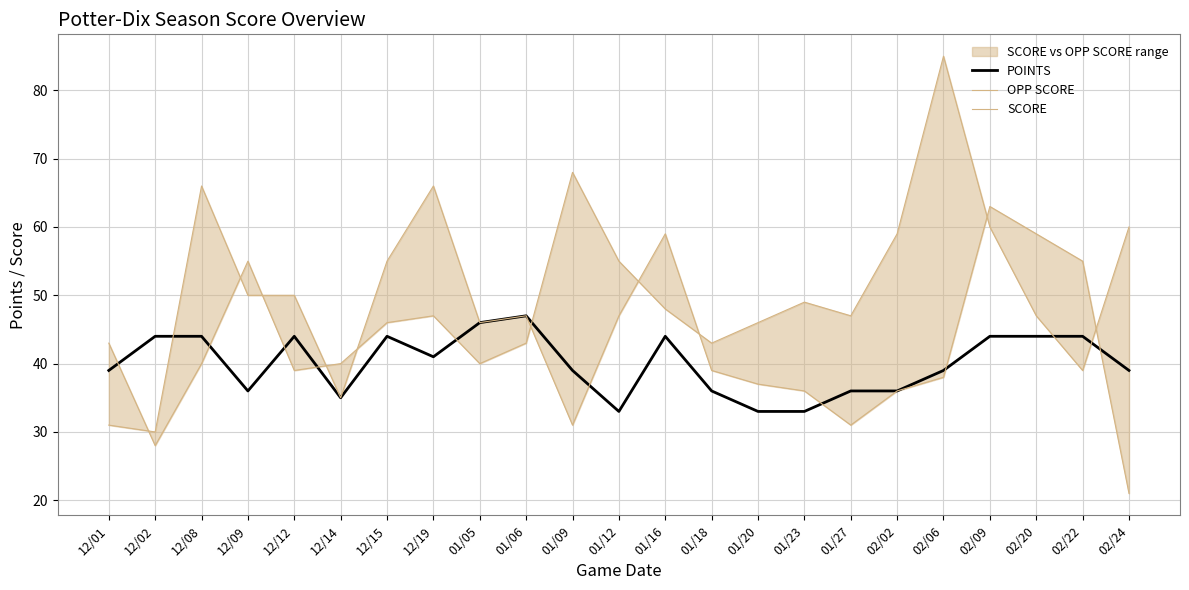

Which category has the highest value in the POINTS series?

01/06